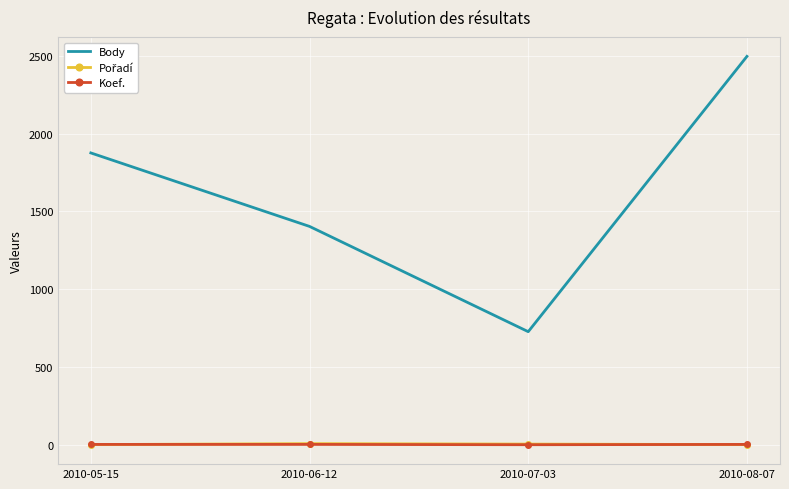

What is the sum of all Koef. values?

14